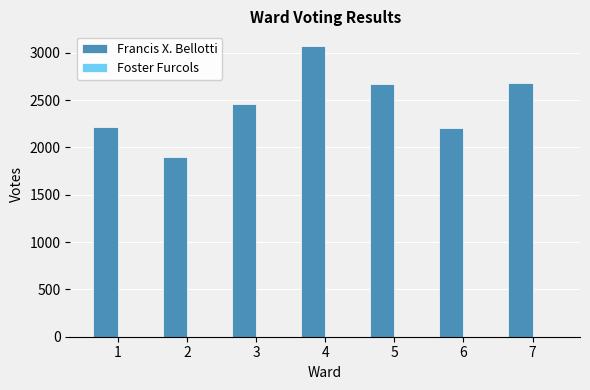

What is the highest value of the Francis X. Bellotti series?

3073